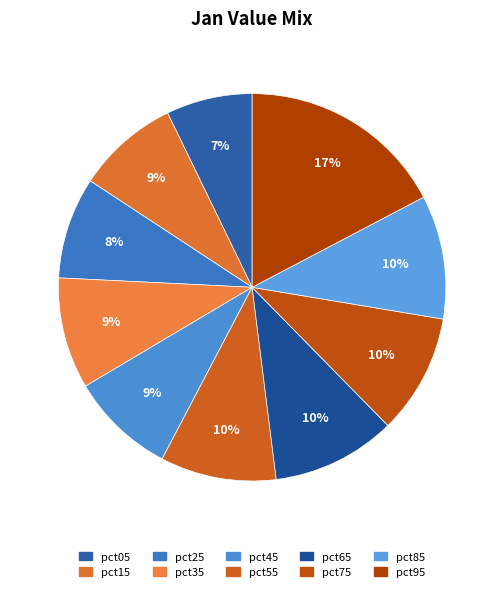

True or false: pct35 accounts for 9% of the total.

True